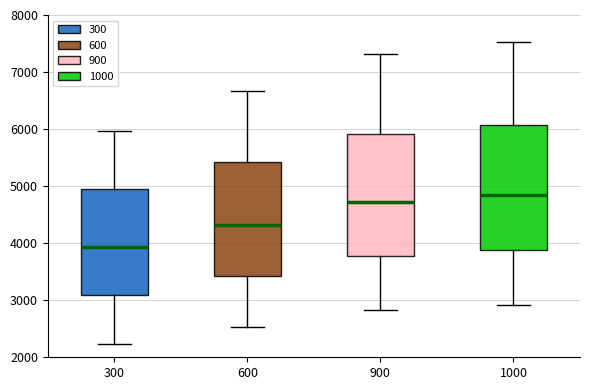

Which box has the highest median line?

1000